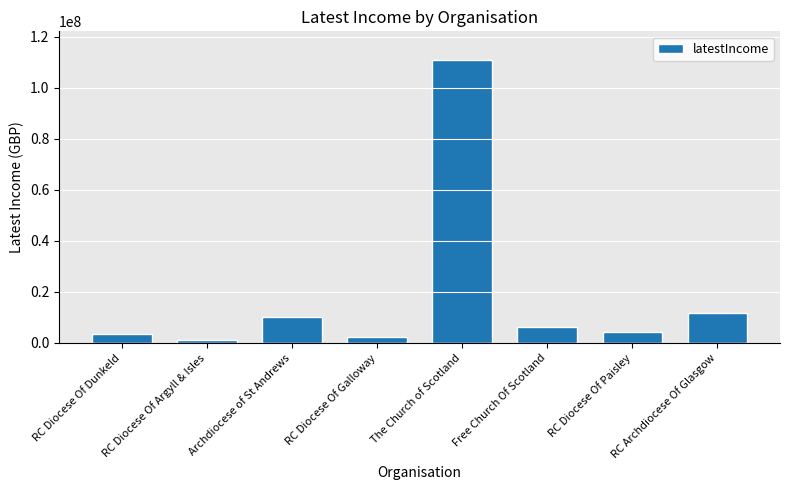

At which label does the data first exceed 6242032?

Archdiocese of St Andrews